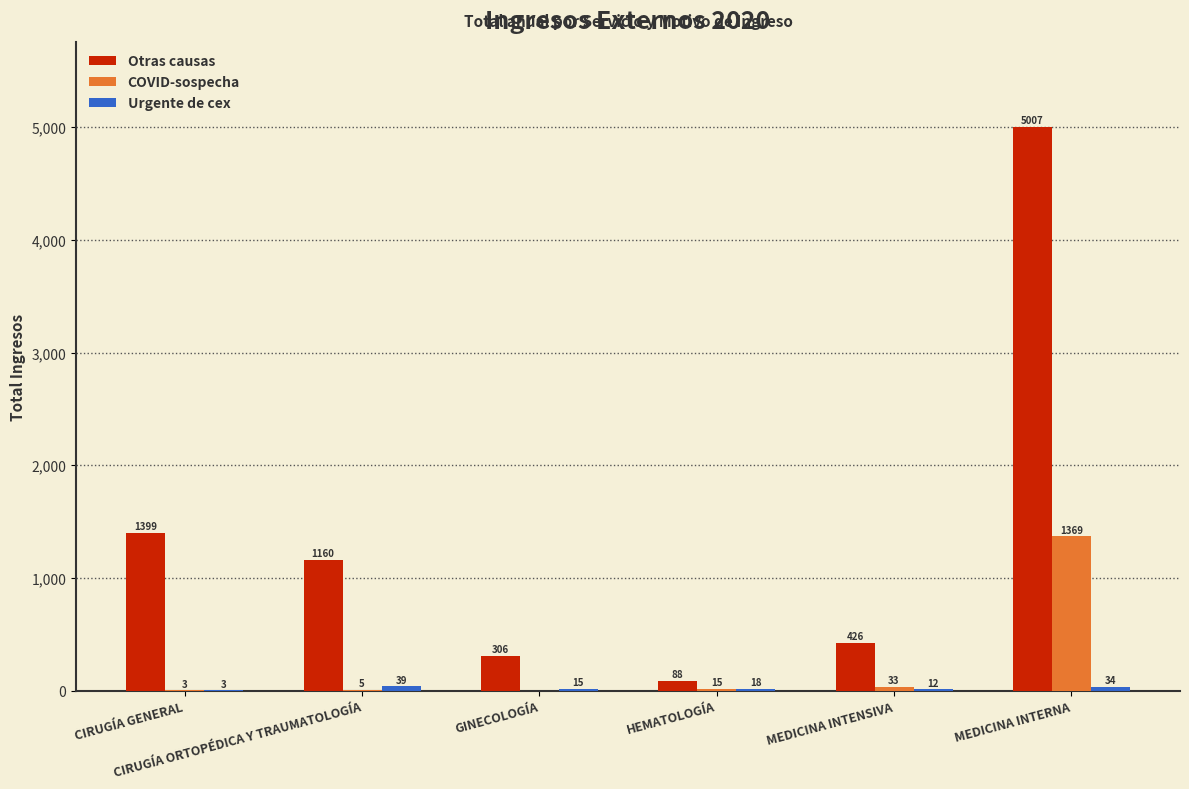

What is the greatest value displayed?

5007